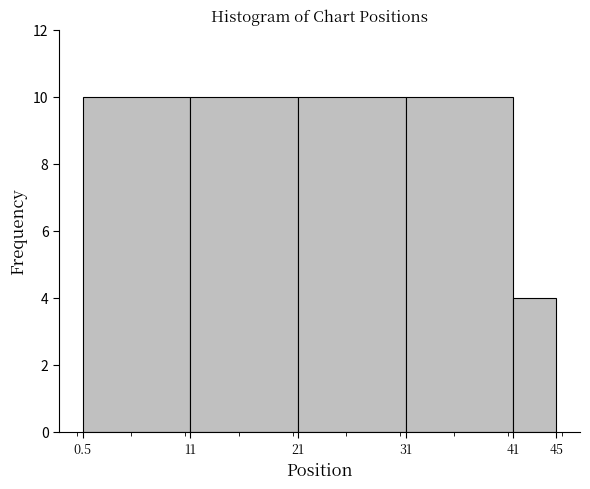

Reading left to right, transcribe all the data shown in this chart.

10	10	10	10	4